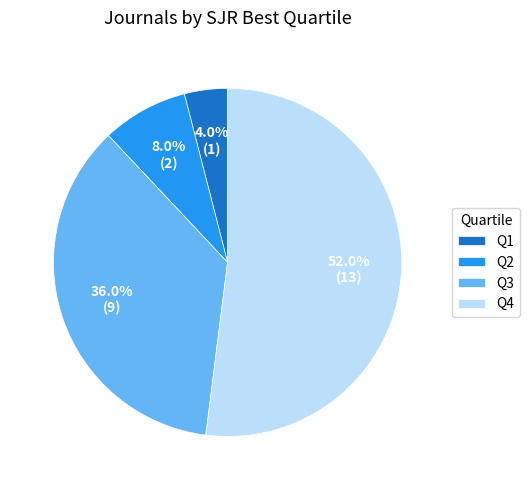

To the nearest percent, what portion does Q3 represent?

36%